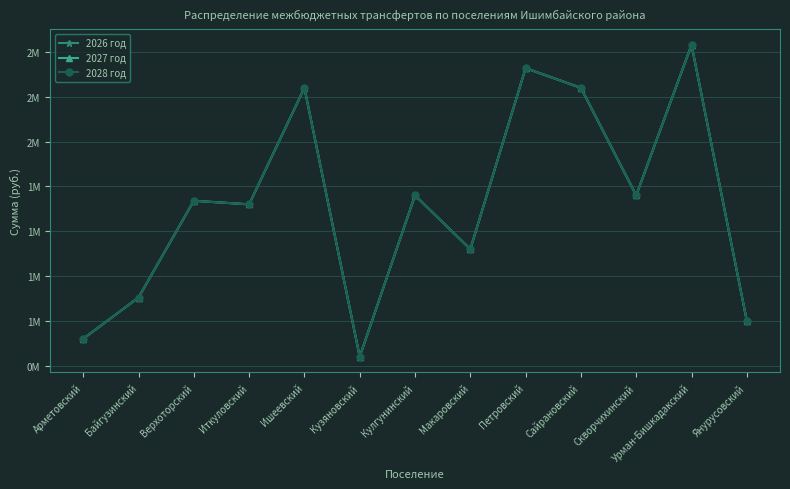

The value of 2027 год at Скворчихинский is 1700000. True or false?

True